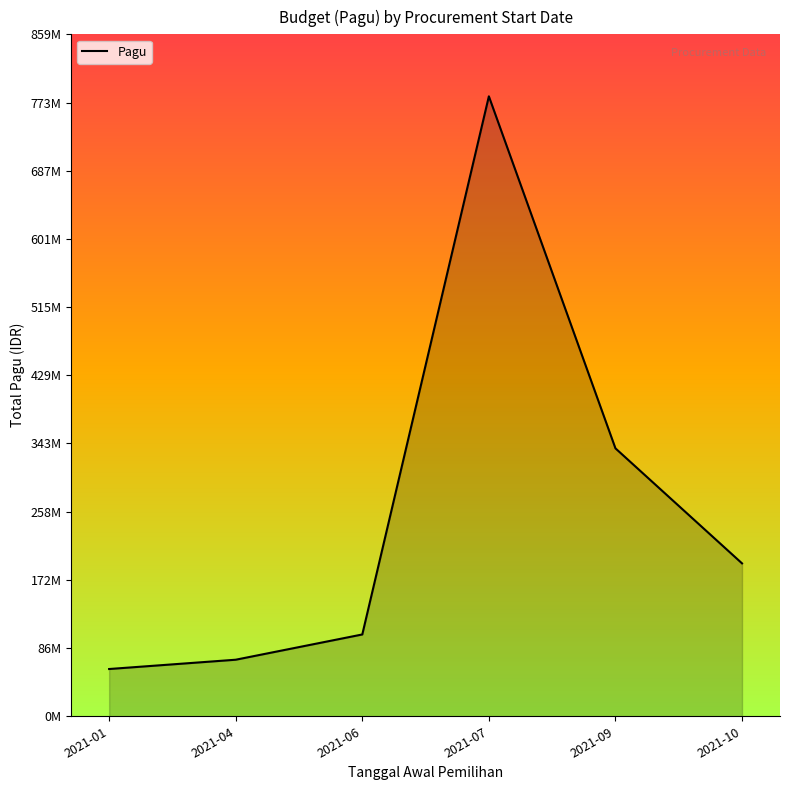

The chart shows a value of 52375794 at 2021-10. True or false?

False